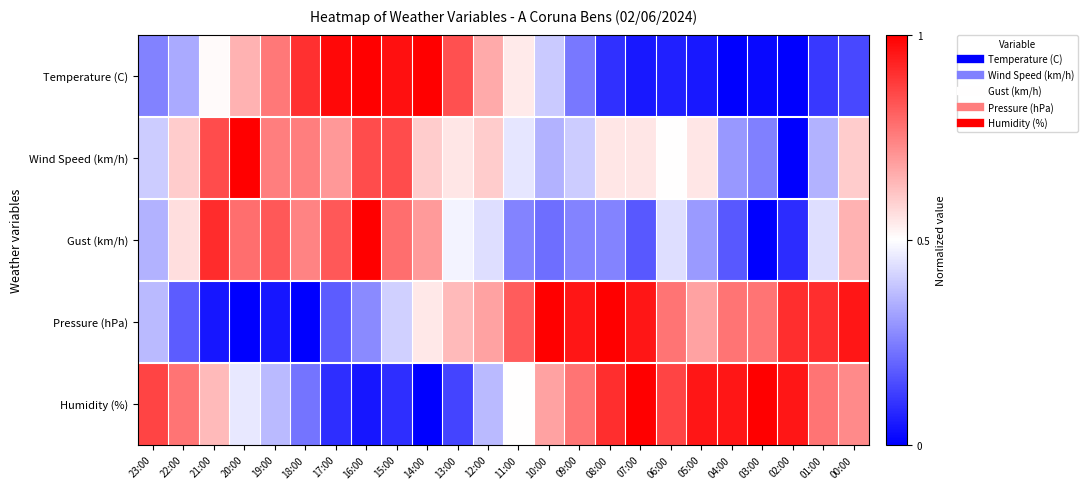

At 06:00, list the series in order from largest to smallest.

Humidity (%), Pressure (hPa), Wind Speed (km/h), Gust (km/h), Temperature (C)